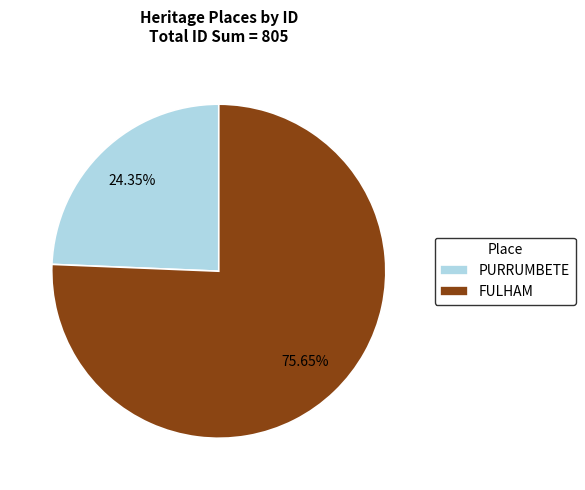

The FULHAM slice represents 61% of the pie. True or false?

False